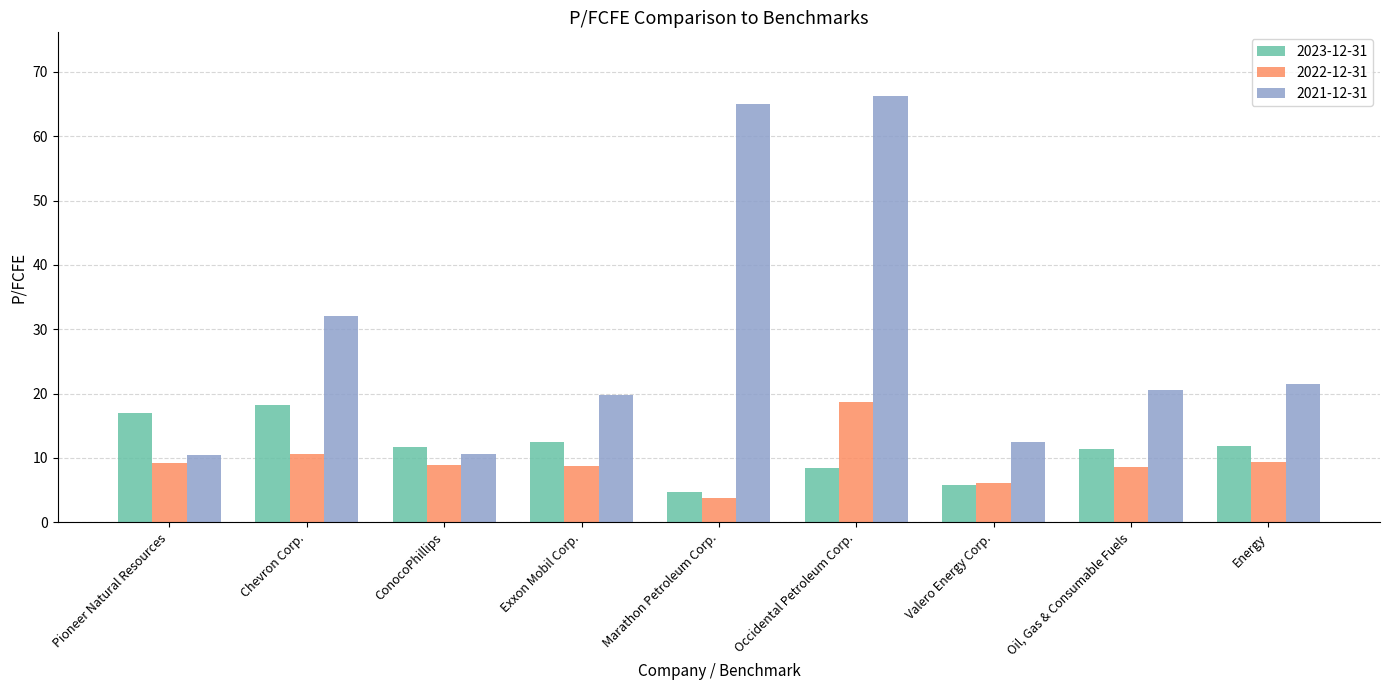

What is the maximum value for 2021-12-31?

66.2